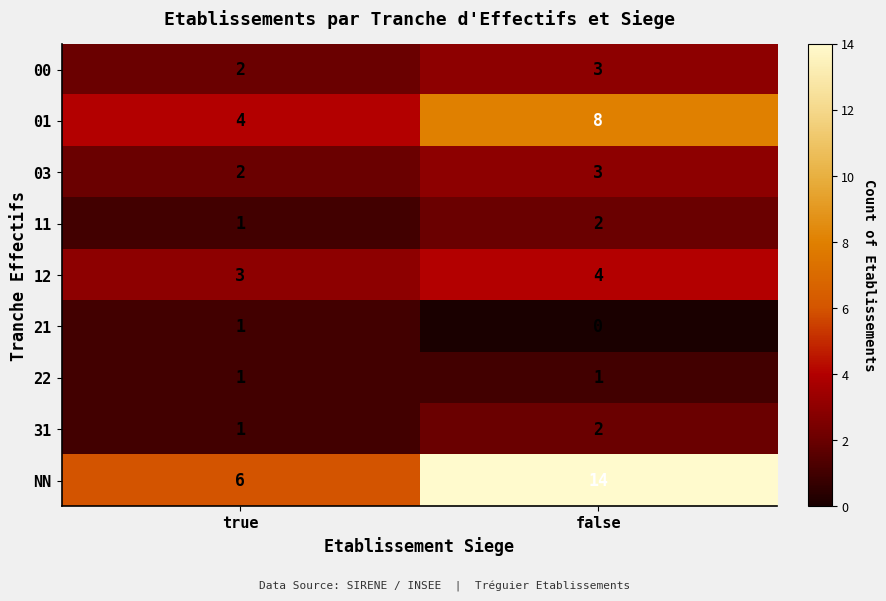

Reading left to right, list all the values displayed in this chart.

00: true=2	false=3
01: true=4	false=8
03: true=2	false=3
11: true=1	false=2
12: true=3	false=4
21: true=1	false=0
22: true=1	false=1
31: true=1	false=2
NN: true=6	false=14